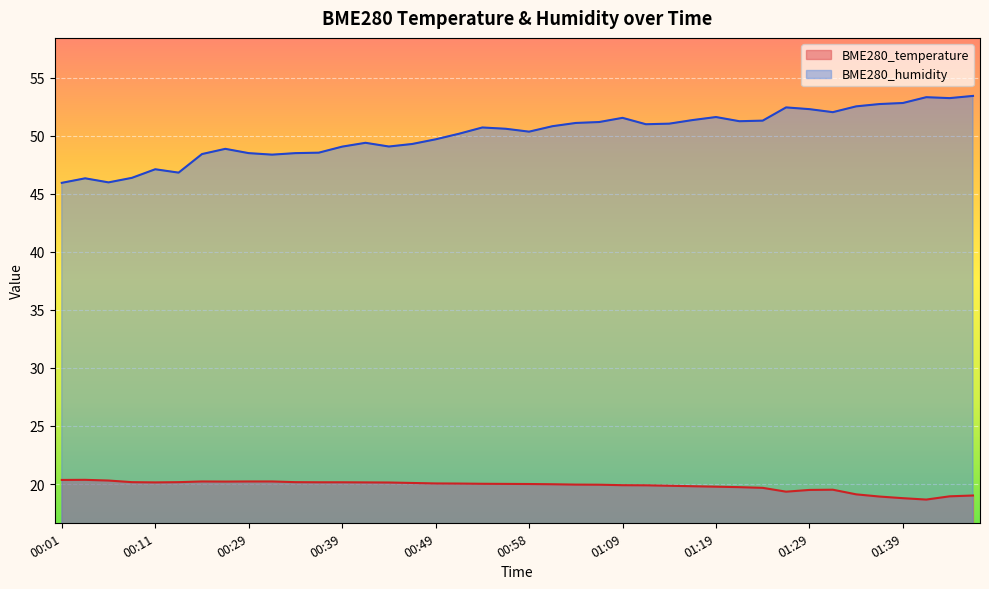

True or false: BME280_humidity and BME280_temperature cross at least once.

False